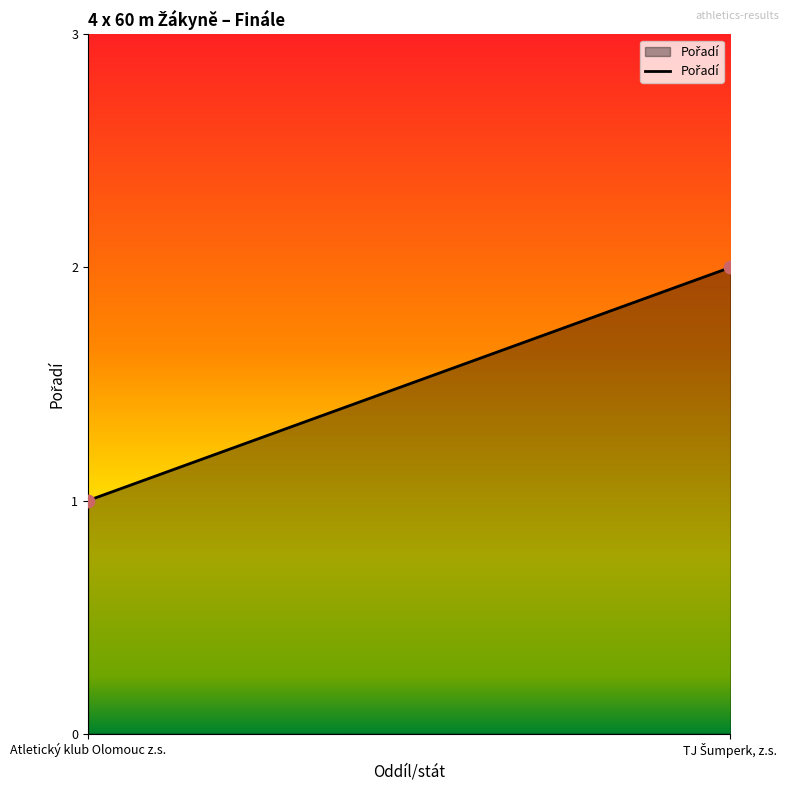

How many data points are displayed?

2